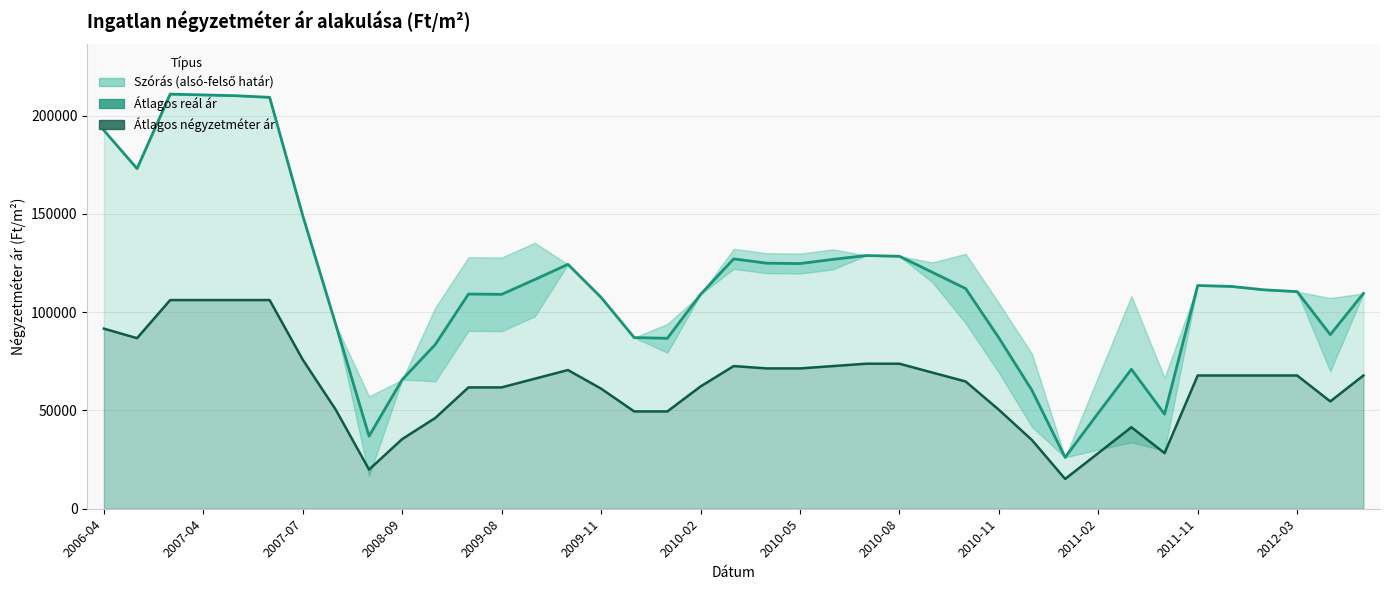

True or false: Átlagos négyzetméter ár and Átlagos reál ár intersect in this chart.

False